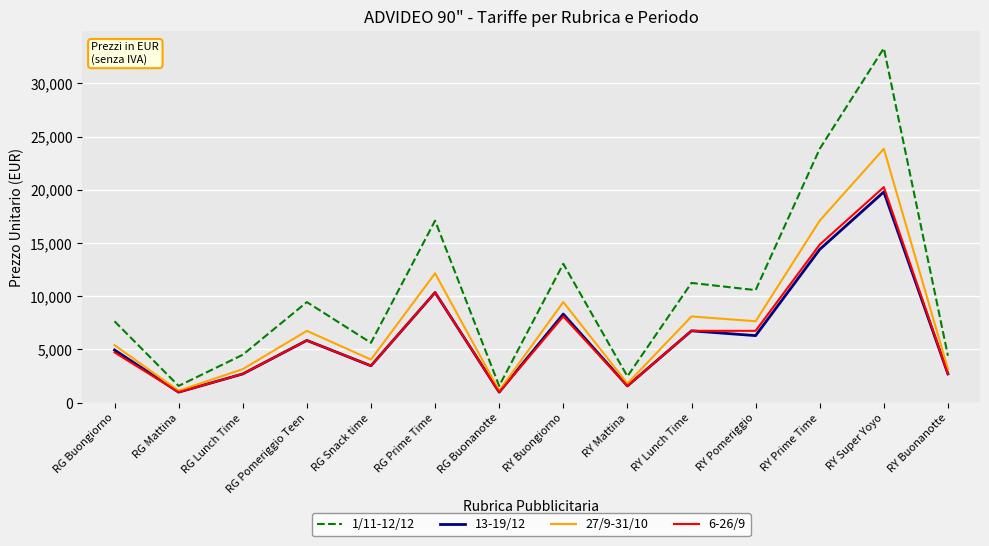

At which label does 6-26/9 reach its peak?

RY Super Yoyo